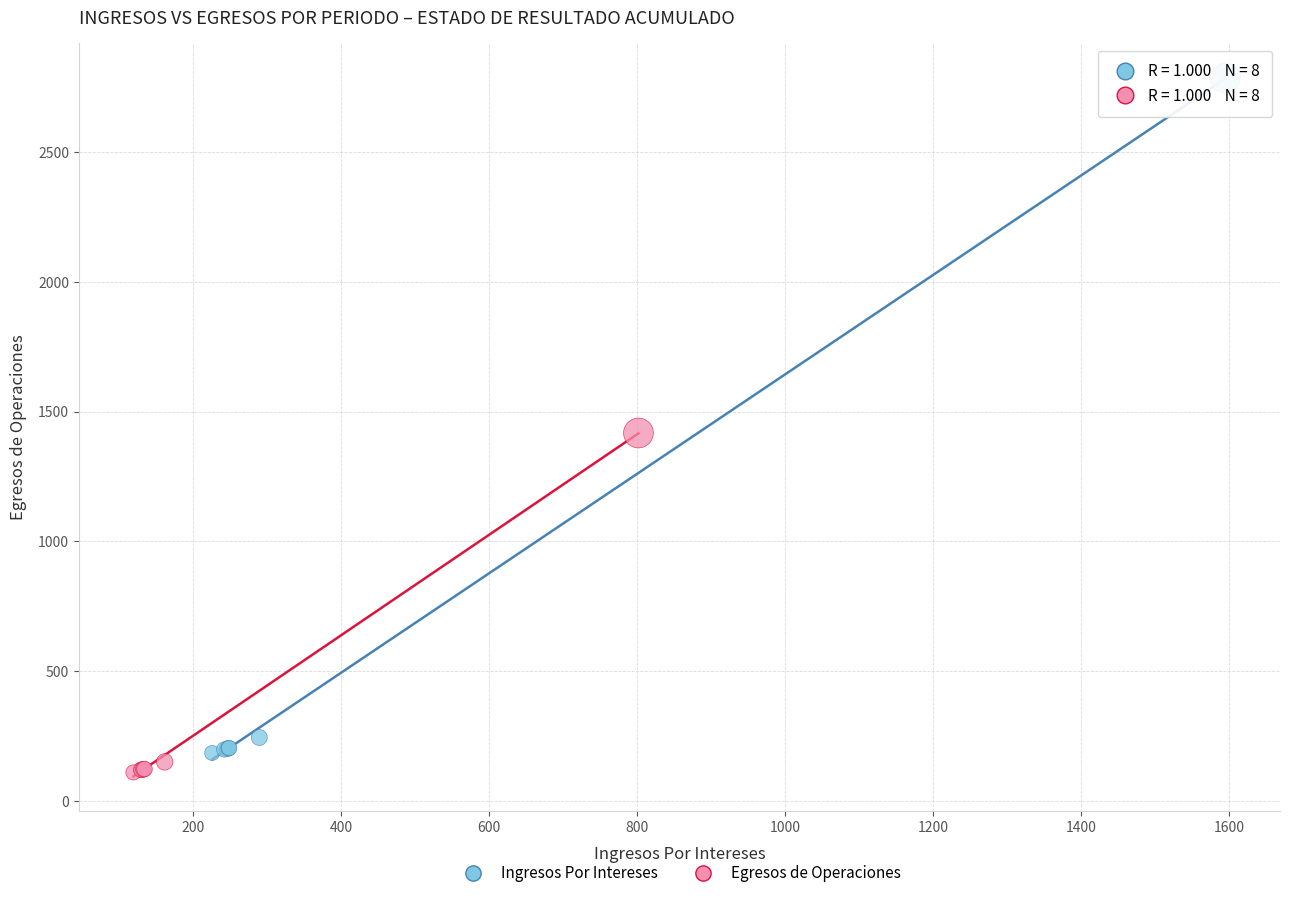

Which series reaches the maximum Y coordinate?

Ingresos Por Intereses